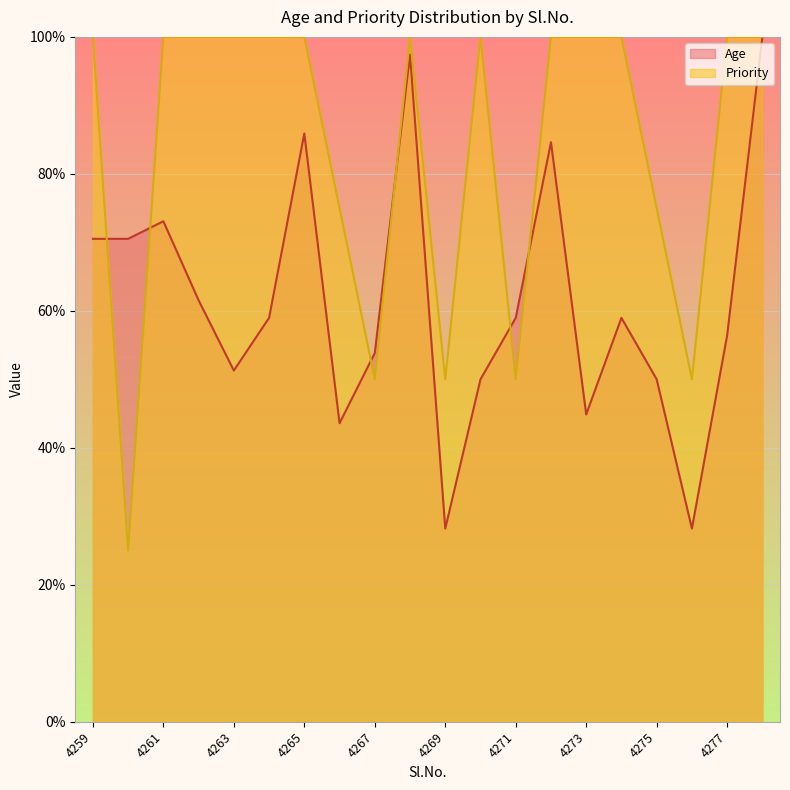

True or false: Priority and Age cross at least once.

True